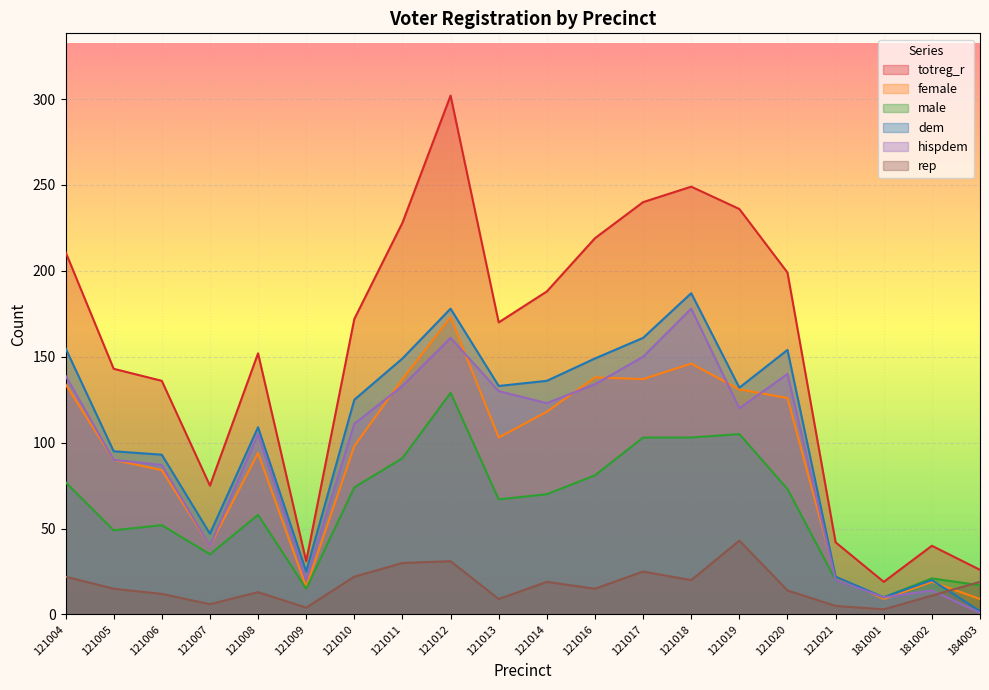

True or false: male and totreg_r intersect in this chart.

False